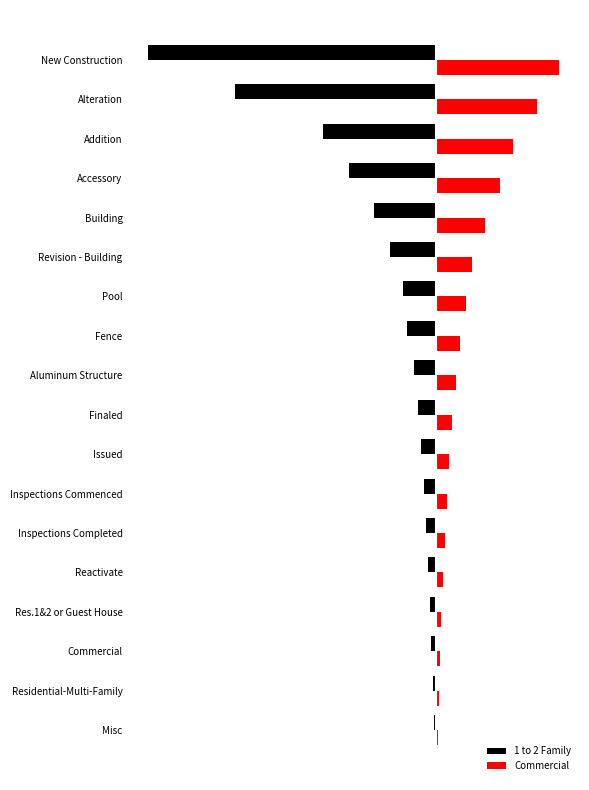

What are all the series names shown in the legend?

1 to 2 Family, Commercial